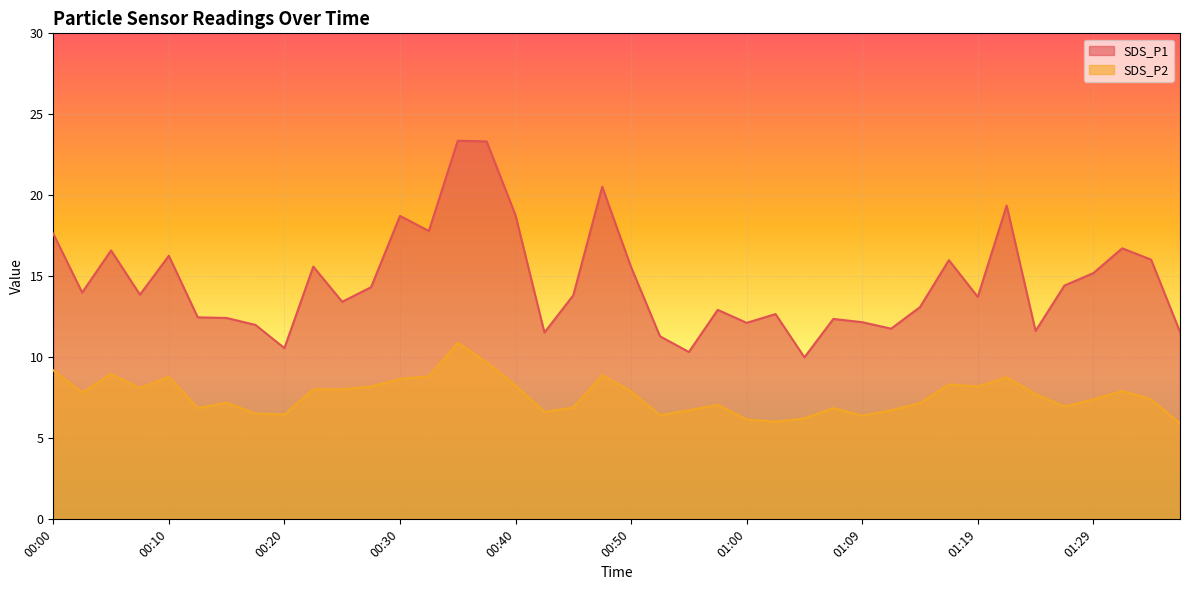

Reading left to right, transcribe all the data shown in this chart.

SDS_P1: 17.6	14.0	16.6	13.9	16.3	12.5	12.4	12.0	10.6	15.6	13.4	14.3	18.7	17.8	23.4	23.3	18.8	11.5	13.8	20.5	15.6	11.3	10.3	12.9	12.1	12.7	10.0	12.4	12.2	11.8	13.1	16.0	13.7	19.4	11.6	14.4	15.2	16.7	16.0	11.6
SDS_P2: 9.2	7.8	9.0	8.1	8.8	6.9	7.2	6.5	6.5	8.0	8.0	8.2	8.7	8.8	10.9	9.7	8.3	6.6	6.9	8.9	7.9	6.4	6.7	7.1	6.2	6.0	6.2	6.9	6.4	6.7	7.2	8.3	8.2	8.8	7.7	7.0	7.4	7.9	7.4	5.9